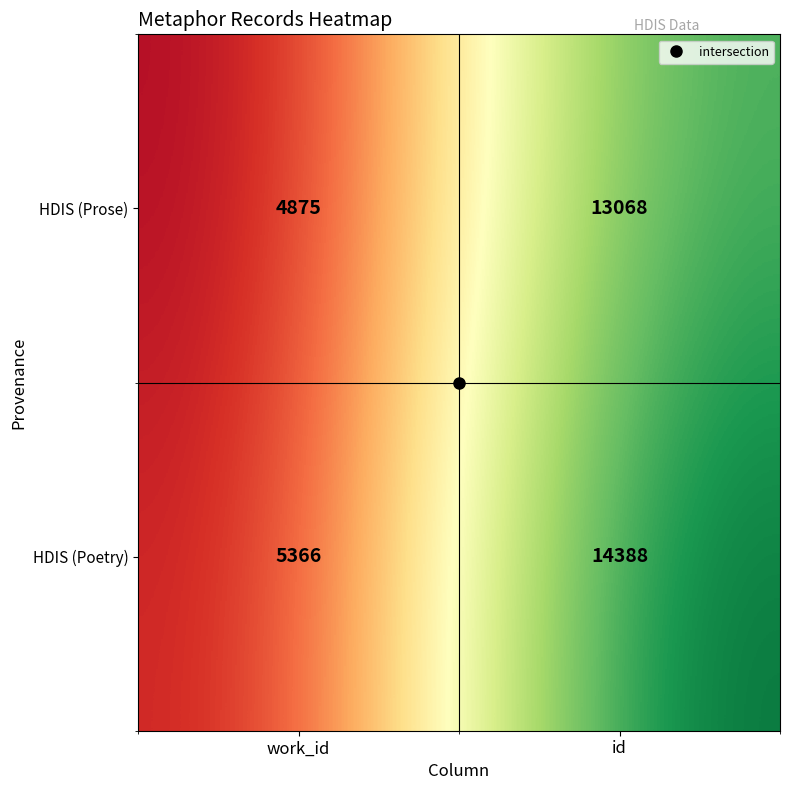

What is the total value across all series at id?

27456